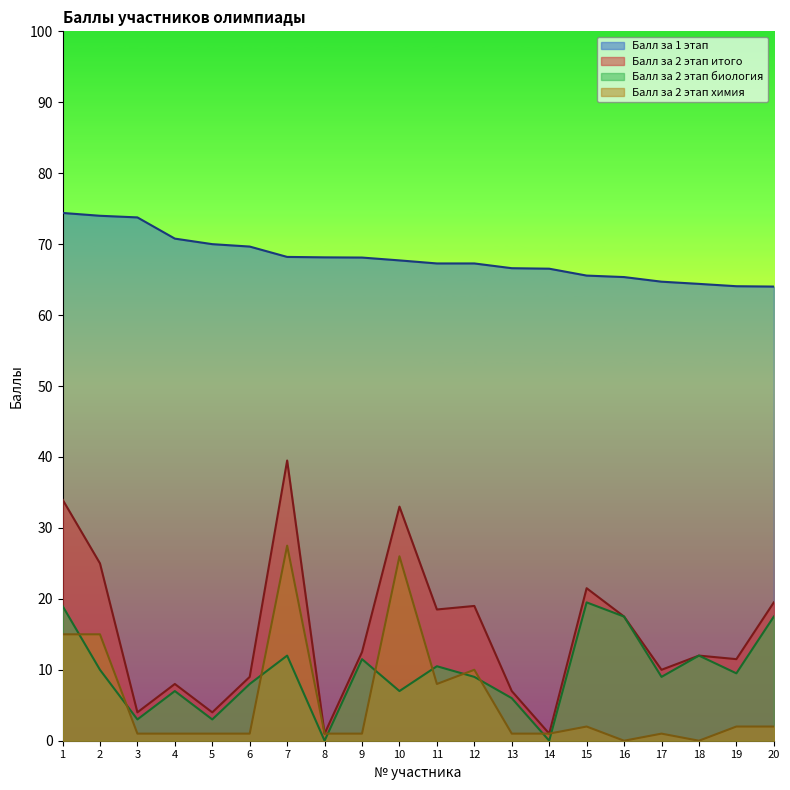

Which label corresponds to the largest value in the chart?

1